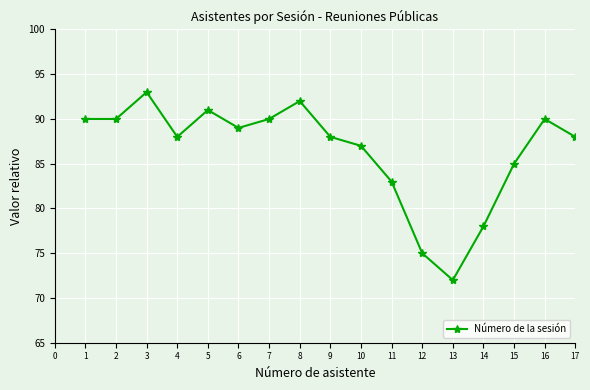

Where is the first local maximum?

3